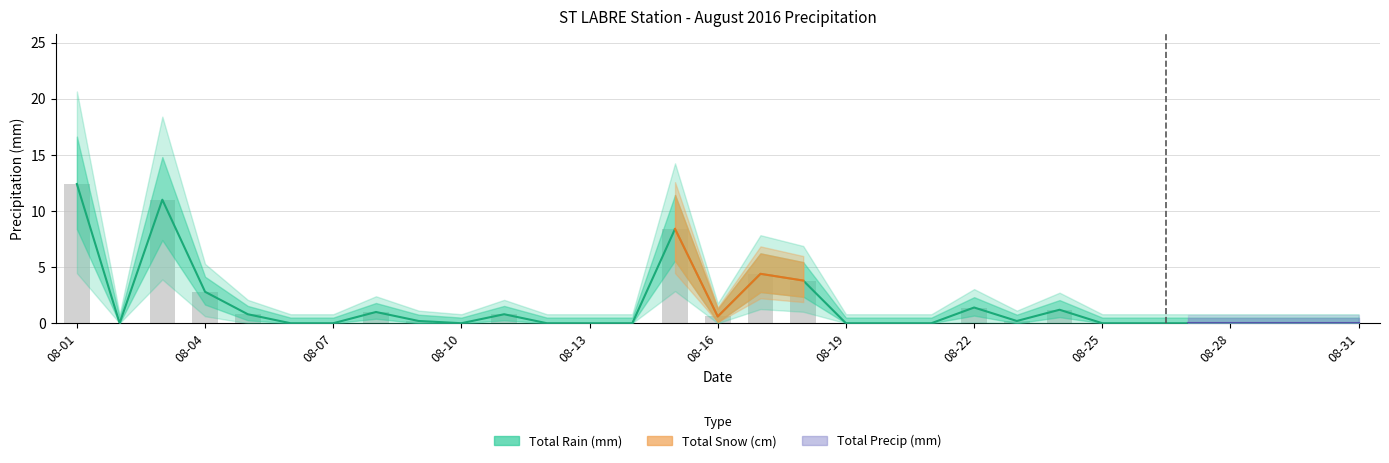

What is the greatest value displayed?

12.4